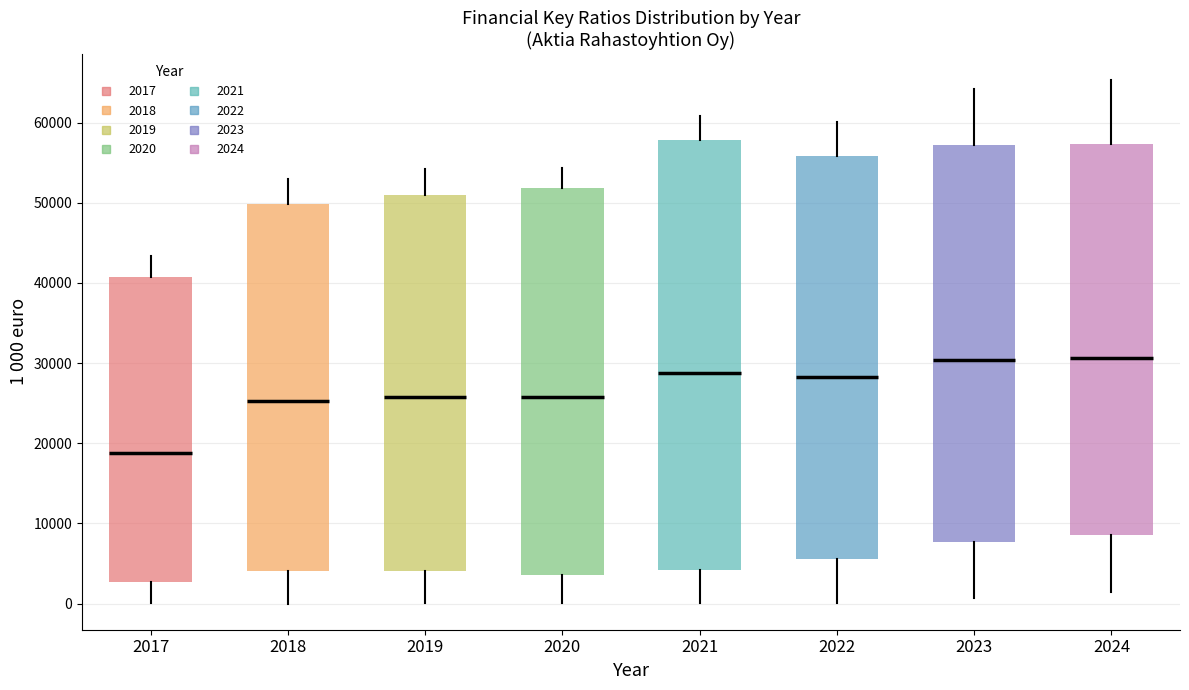

Reading left to right, read every box against the y-axis: the position of its median line, the range the box covers, and the ends of its whiskers. The values are not printed on the chart, so give them approximately, as read against the axis.

2017: median 19000, box 3000 to 41000, whiskers 0 to 43000
2018: median 25000, box 4000 to 50000, whiskers 0 to 53000
2019: median 26000, box 4000 to 51000, whiskers 0 to 54000
2020: median 26000, box 4000 to 52000, whiskers 0 to 54000
2021: median 29000, box 4000 to 58000, whiskers 0 to 61000
2022: median 28000, box 6000 to 56000, whiskers 0 to 60000
2023: median 30000, box 8000 to 57000, whiskers 1000 to 64000
2024: median 31000, box 9000 to 57000, whiskers 1000 to 65000